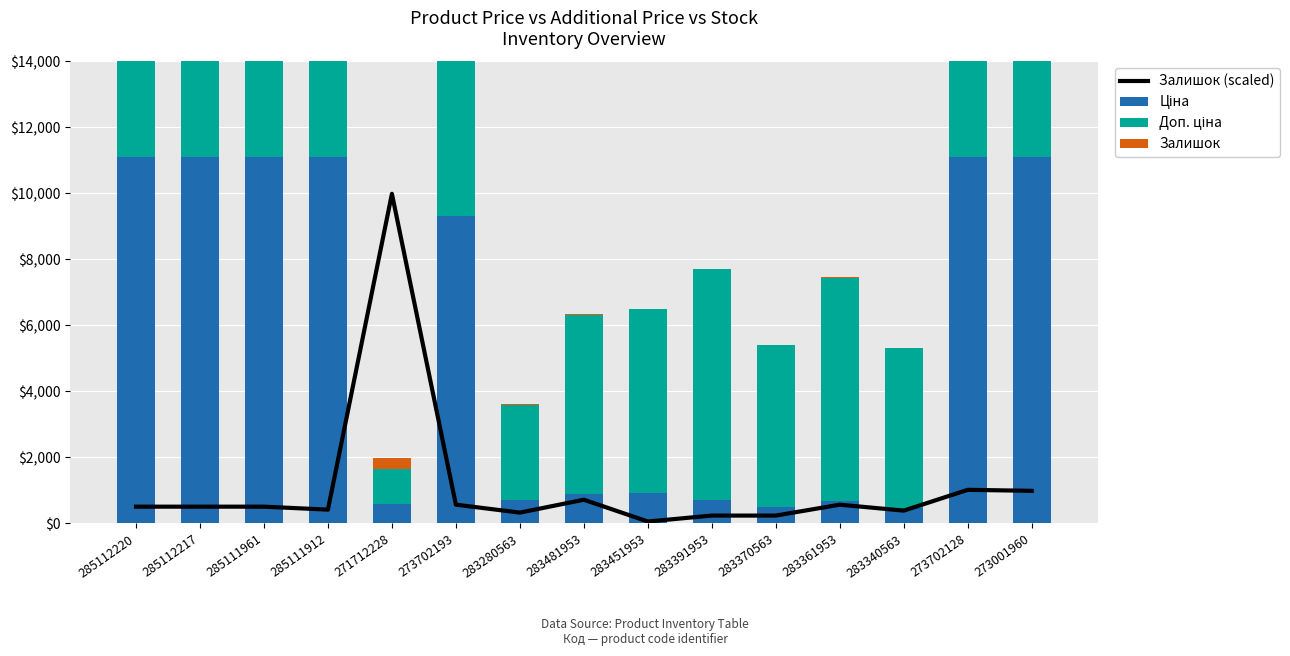

What is the label of the 2nd bar from the left?

285112217